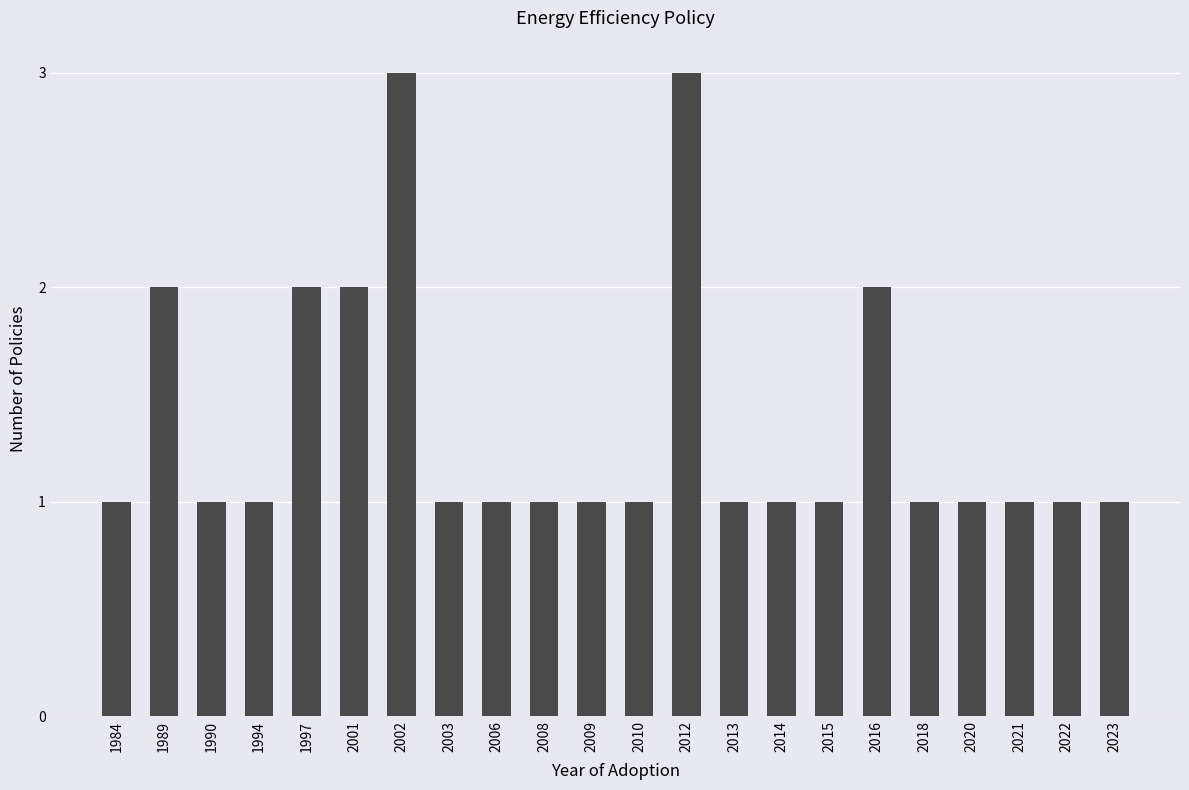

Reading right to left, transcribe all the data shown in this chart.

1	1	1	1	1	2	1	1	1	3	1	1	1	1	1	3	2	2	1	1	2	1